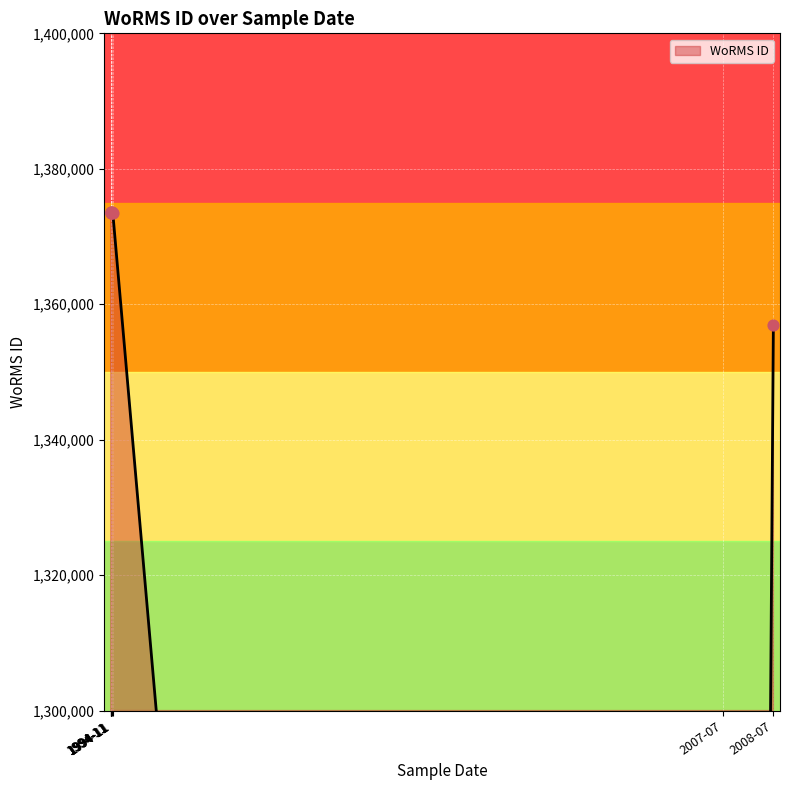

Which has a higher value, 1994-11 or 1994-11?

1994-11